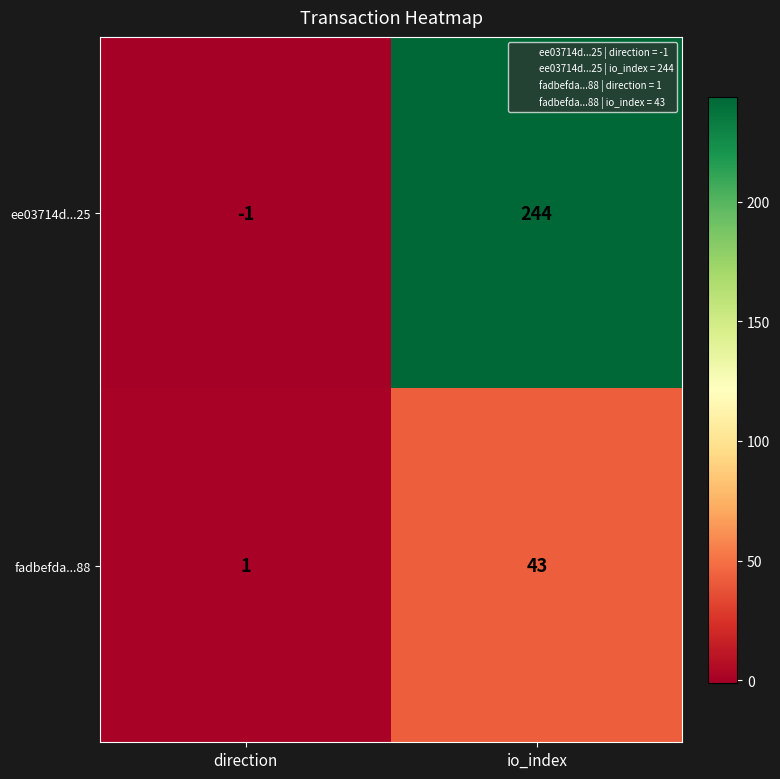

What is the smallest value displayed?

-1